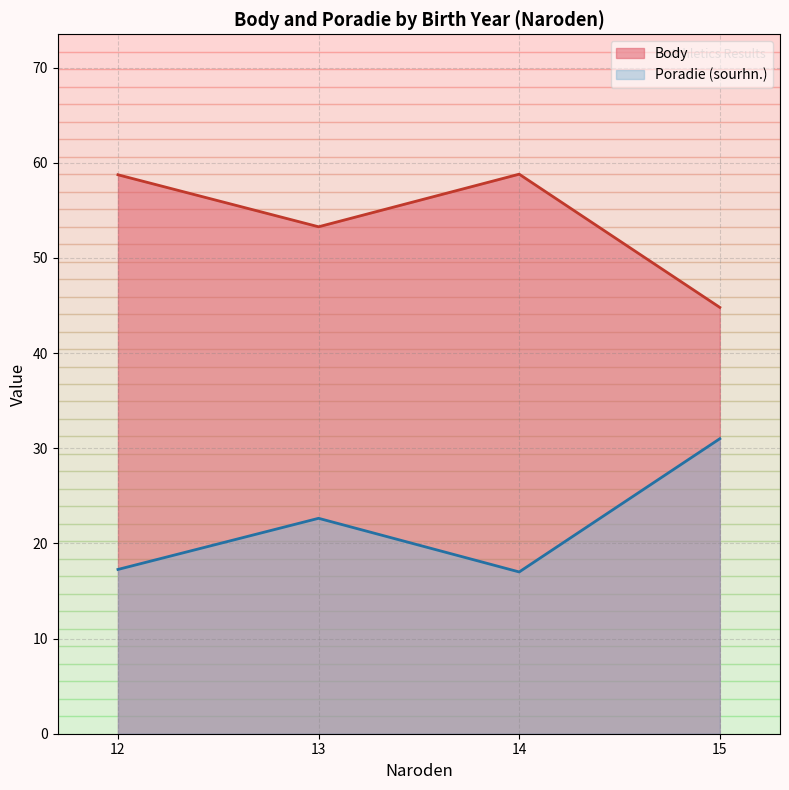

How many lines are shown in the chart?

2